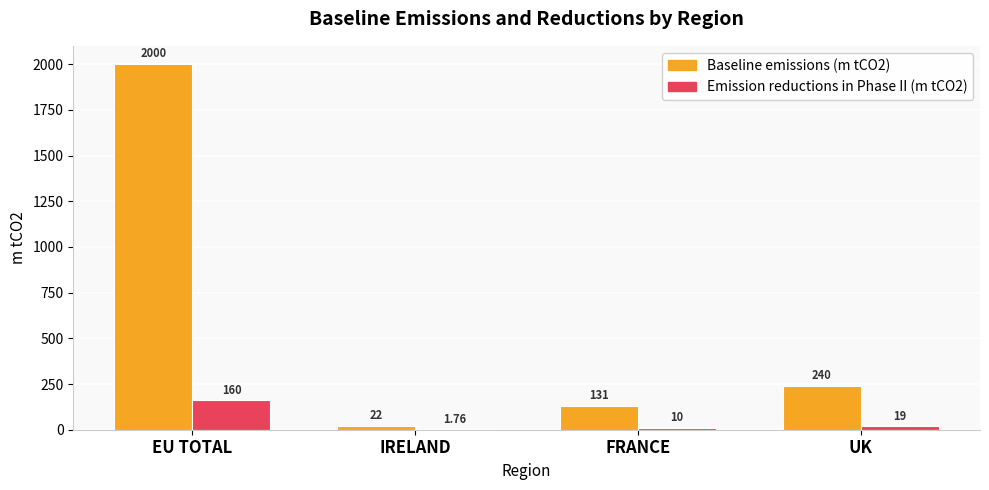

What is the maximum value shown in the chart?

2000.0